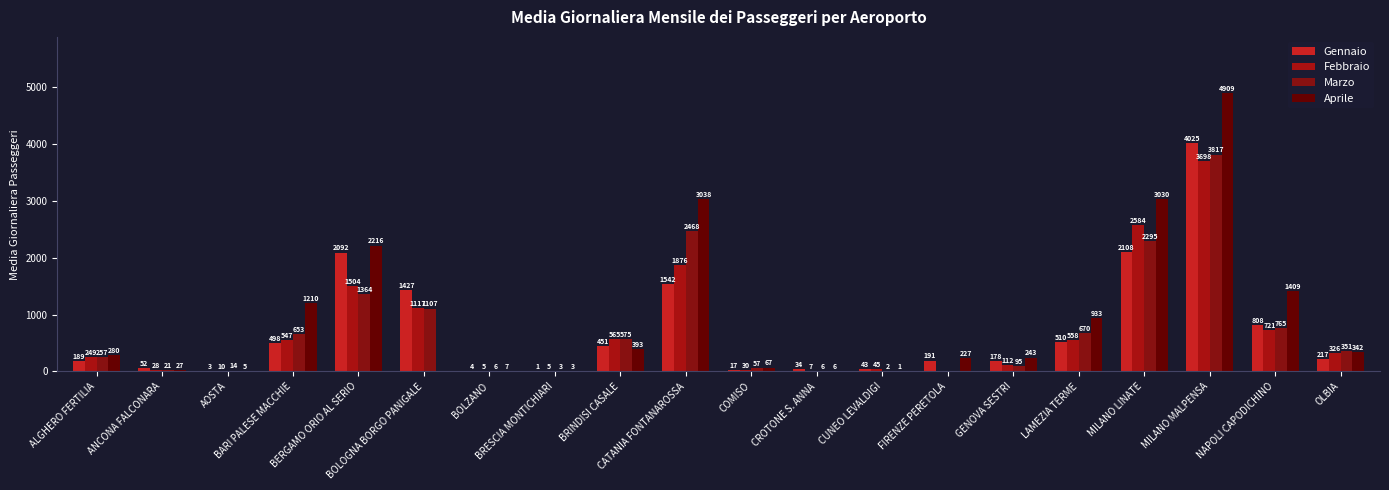

At which category is the sum across all series the highest?

MILANO MALPENSA